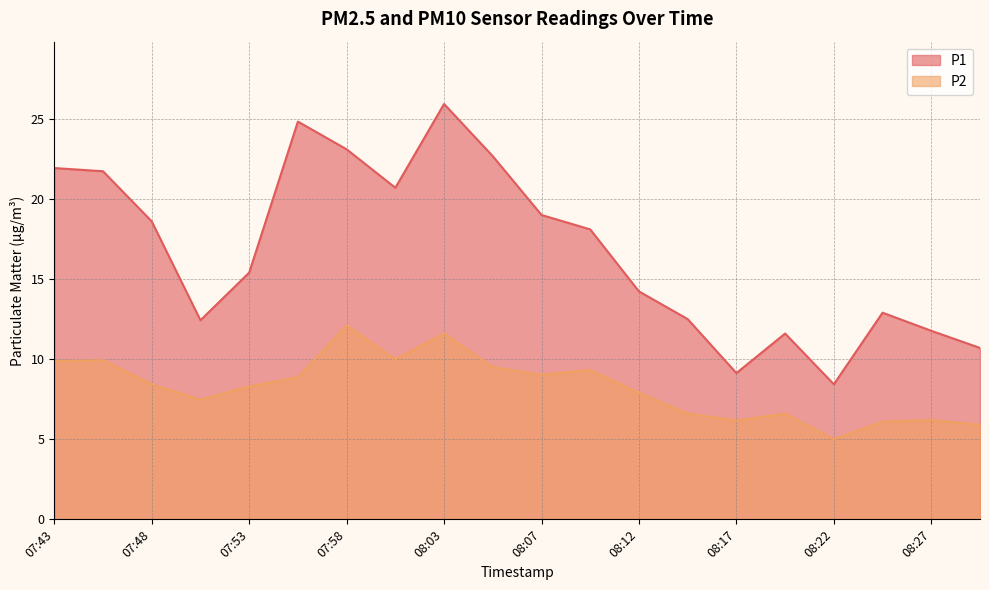

How many interior local peaks does the P2 series have?

6